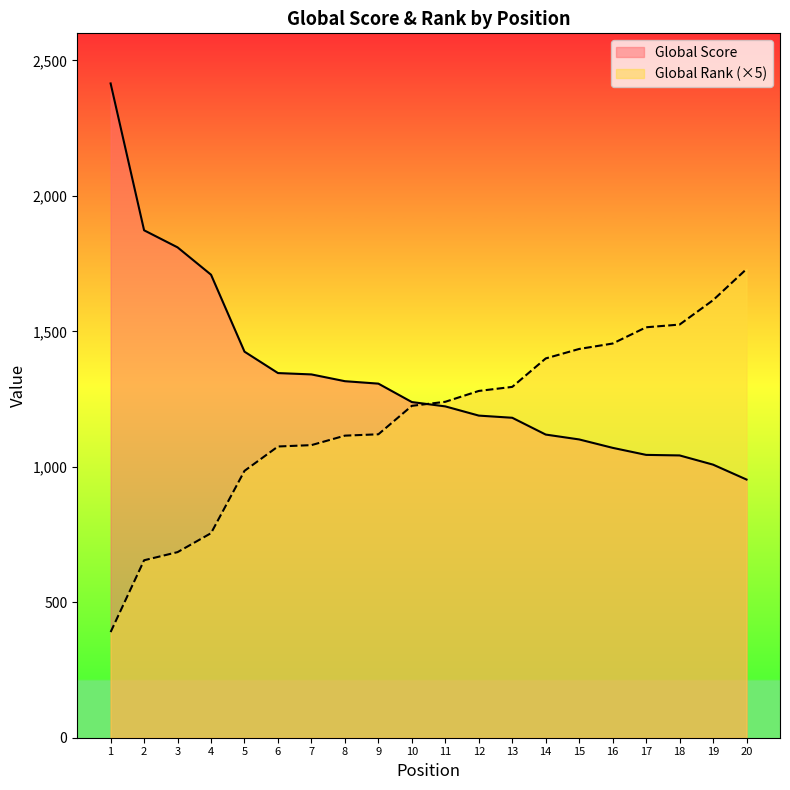

How many times do Global Rank and Global Score cross each other?

1